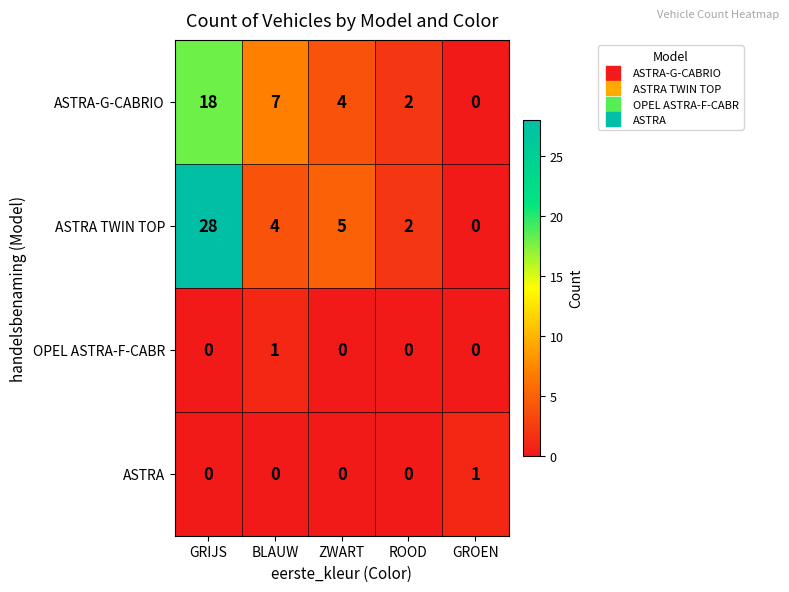

Reading right to left, transcribe all the data shown in this chart.

ASTRA-G-CABRIO: GROEN=0	ROOD=2	ZWART=4	BLAUW=7	GRIJS=18
ASTRA TWIN TOP: GROEN=0	ROOD=2	ZWART=5	BLAUW=4	GRIJS=28
OPEL ASTRA-F-CABR: GROEN=0	ROOD=0	ZWART=0	BLAUW=1	GRIJS=0
ASTRA: GROEN=1	ROOD=0	ZWART=0	BLAUW=0	GRIJS=0